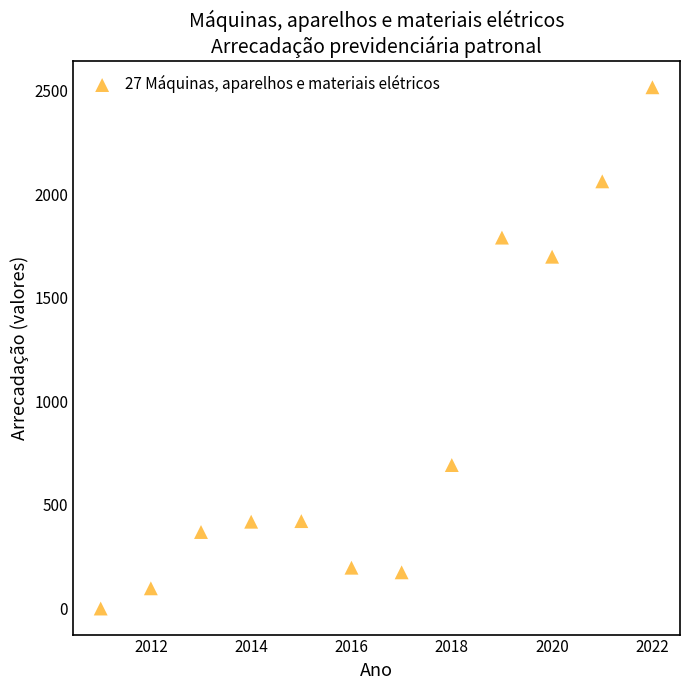

What is the average X value?

2016.5